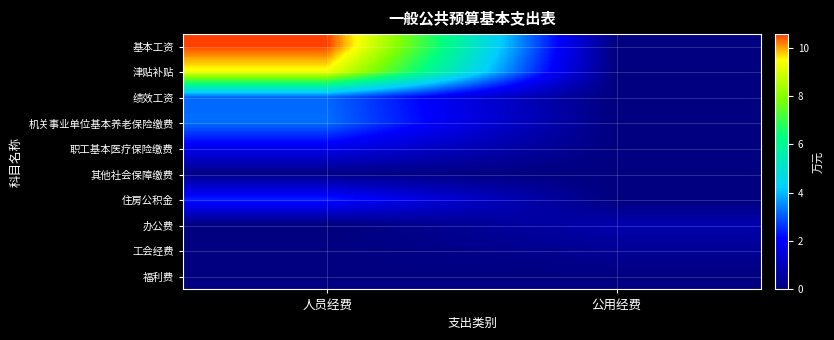

Which series has the largest total across all categories?

基本工资